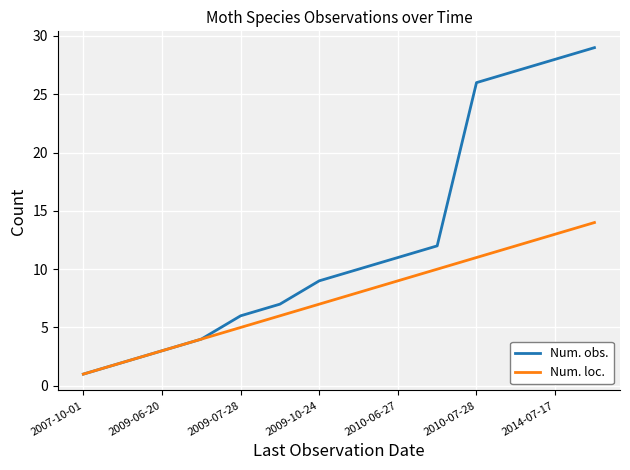

Which series has the largest total across all categories?

Num. obs.